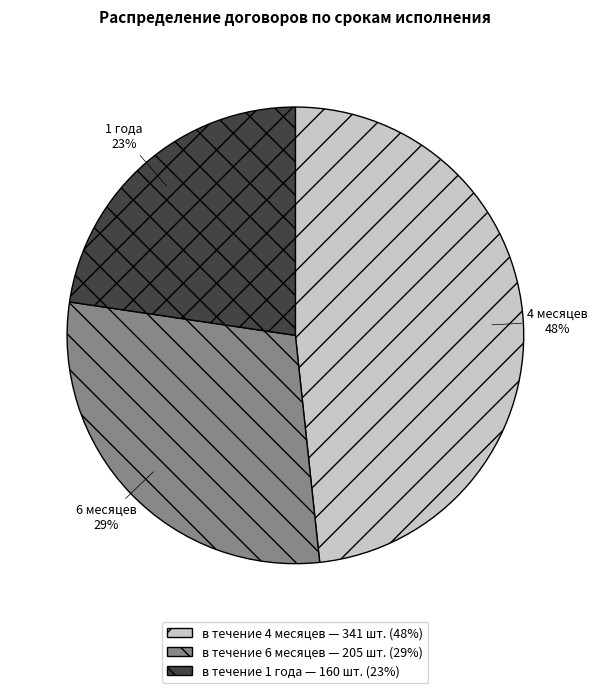

Is the sum of в течение 6 месяцев and в течение 4 месяцев greater than half?

Yes